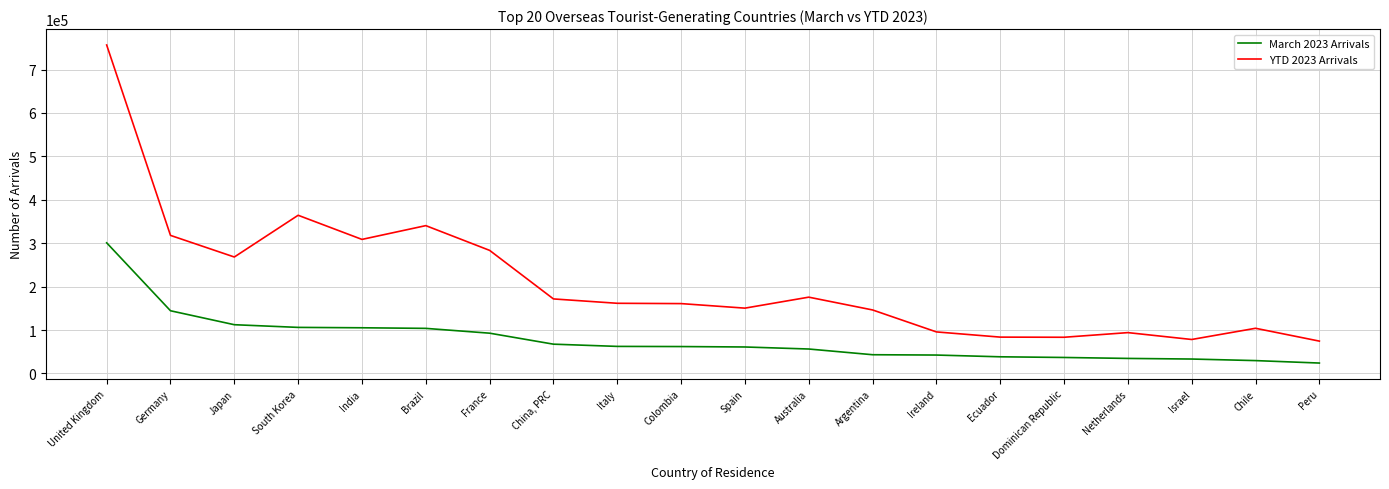

Which label corresponds to the largest value in the chart?

United Kingdom